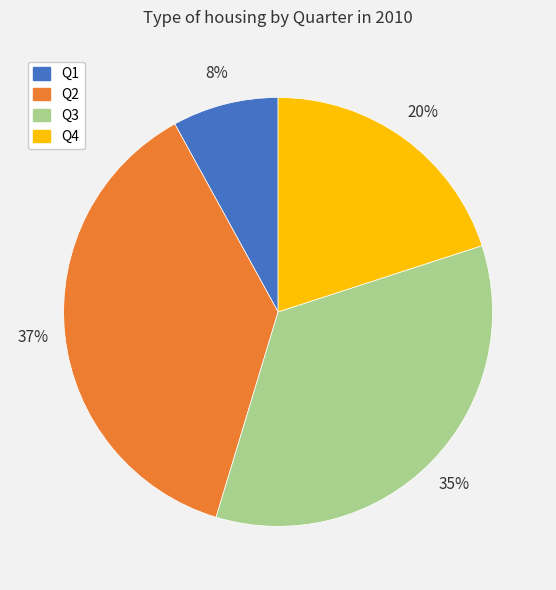

Is Q3 the majority of the pie?

No